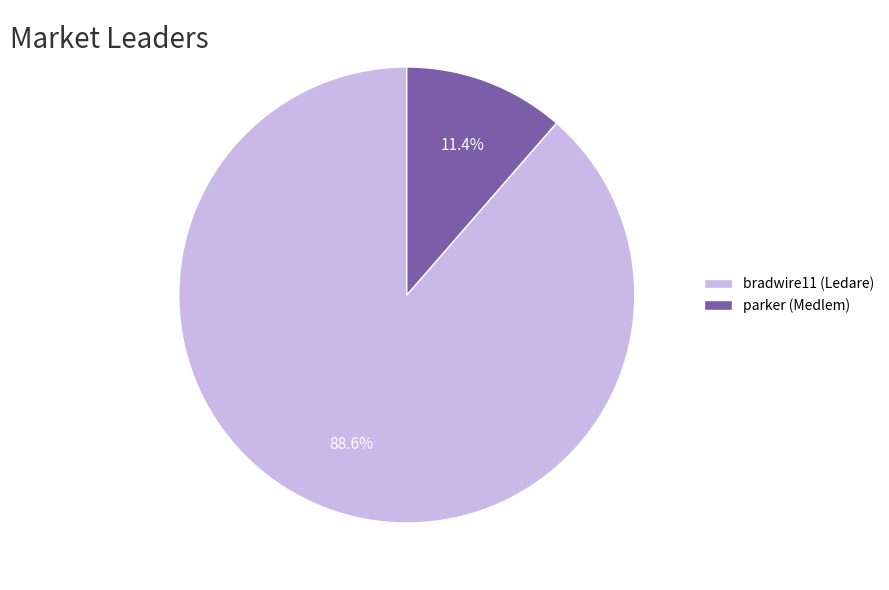

To the nearest percent, what portion does parker (Medlem) represent?

11%